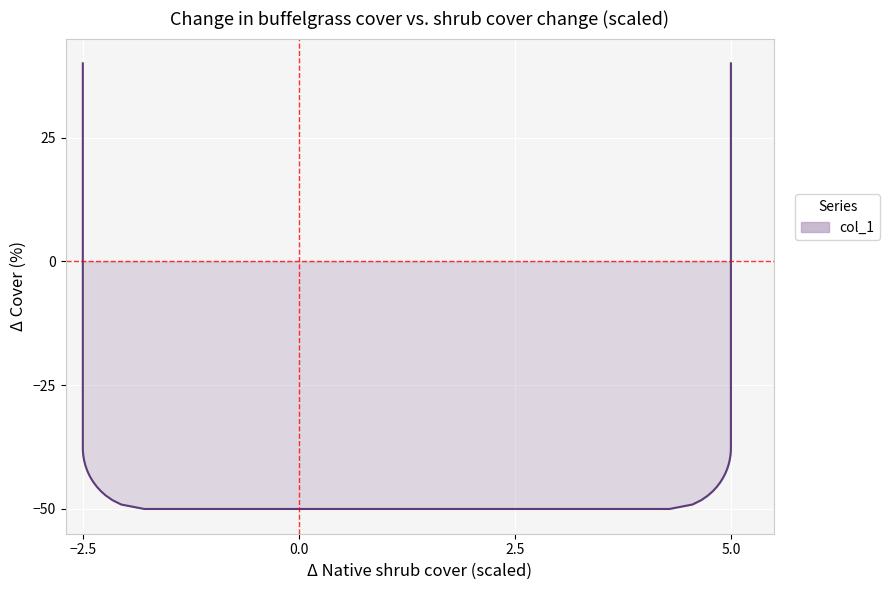

Reading left to right, extract all data points from this chart.

40.0	-37.4	-38.3	-39.2	-40.1	-41.0	-41.9	-42.8	-43.7	-44.6	-45.5	-46.4	-47.3	-48.2	-49.1	-50.0	-50.0	-49.1	-48.2	-47.3	-46.4	-45.5	-44.6	-43.7	-42.8	-41.9	-41.0	-40.1	-39.2	-38.3	-37.4	40.0